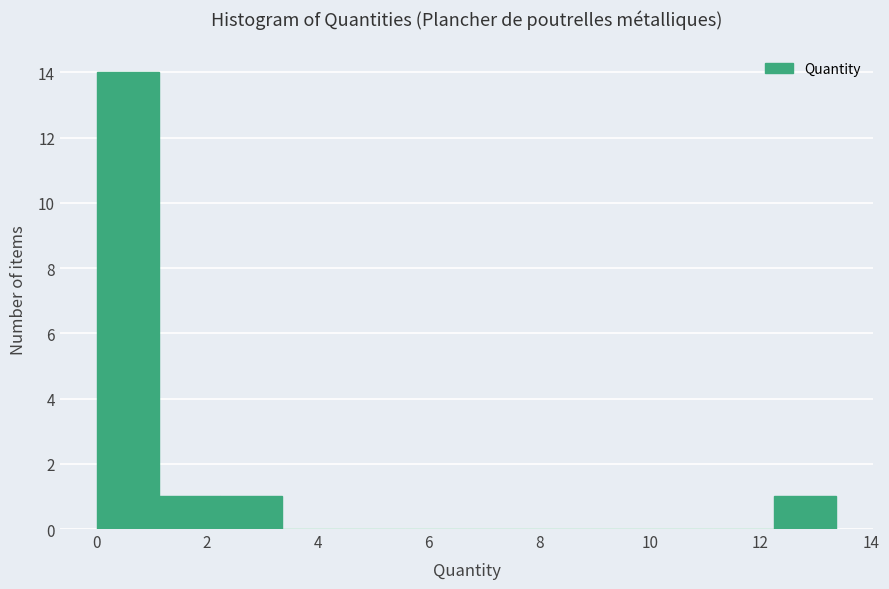

Reading left to right, list every bar in this chart as the range it spans on the x-axis followed by its height. Neither the bar edges nor the heights are printed on the chart, so give them approximately, as read against the axes.

0.0 to 1.2: 14
1.2 to 2.2: 1
2.2 to 3.4: 1
3.4 to 4.4: 0
4.4 to 5.6: 0
5.6 to 6.6: 0
6.6 to 7.8: 0
7.8 to 9.0: 0
9.0 to 10.0: 0
10.0 to 11.2: 0
11.2 to 12.2: 0
12.2 to 13.4: 1